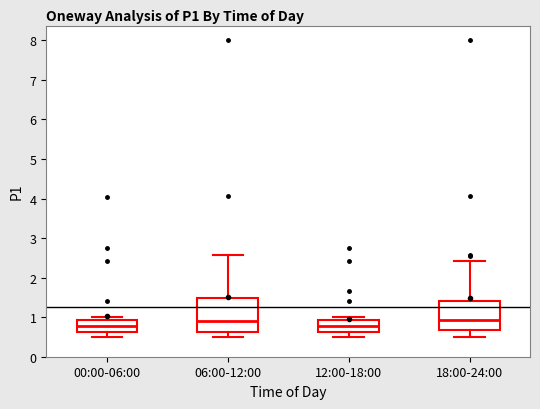

Which box is the tallest, from its lower edge to its upper edge?

06:00-12:00